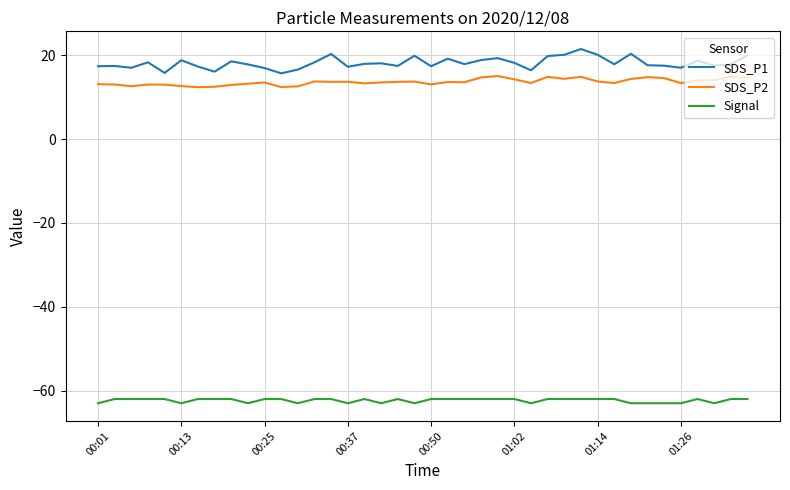

What is the highest value of the Signal series?

-62.0